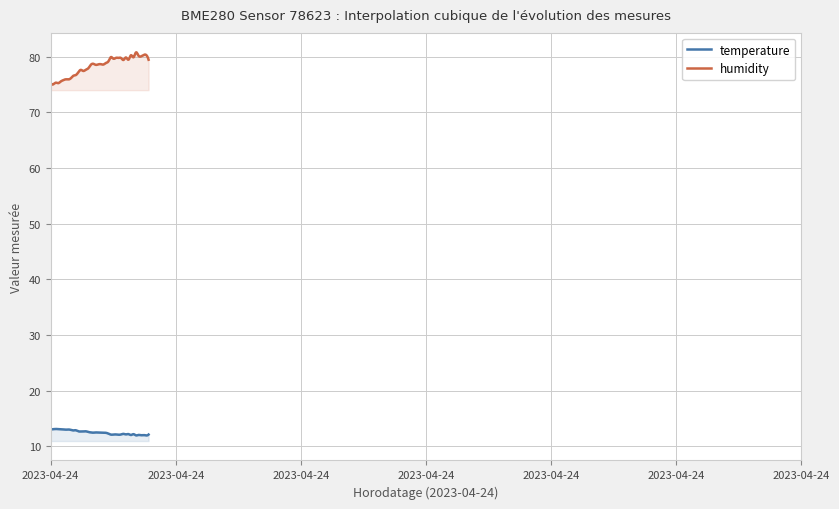

What is the maximum value shown in the chart?

80.8